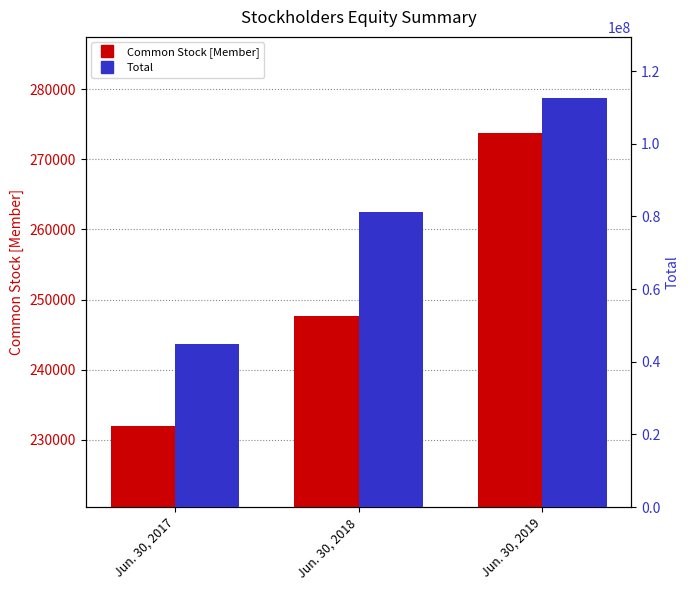

What are all the series names shown in the legend?

Common Stock [Member], Total